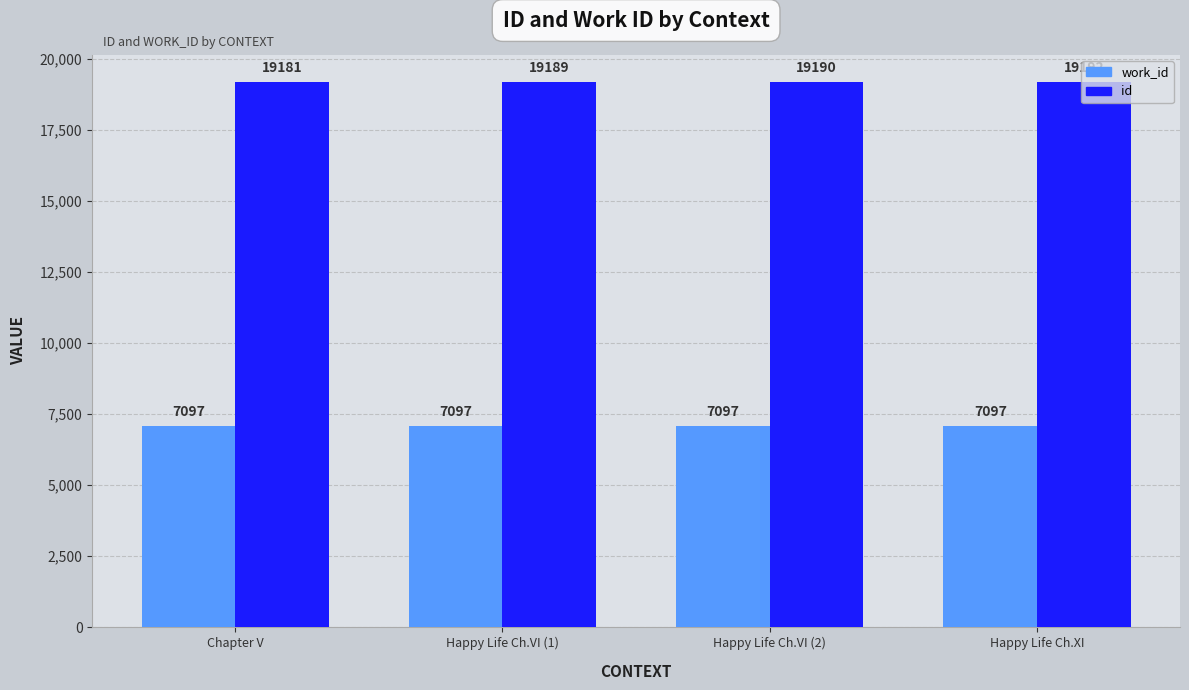

What is the total value across all series at Happy Life Ch.VI (2)?

26287